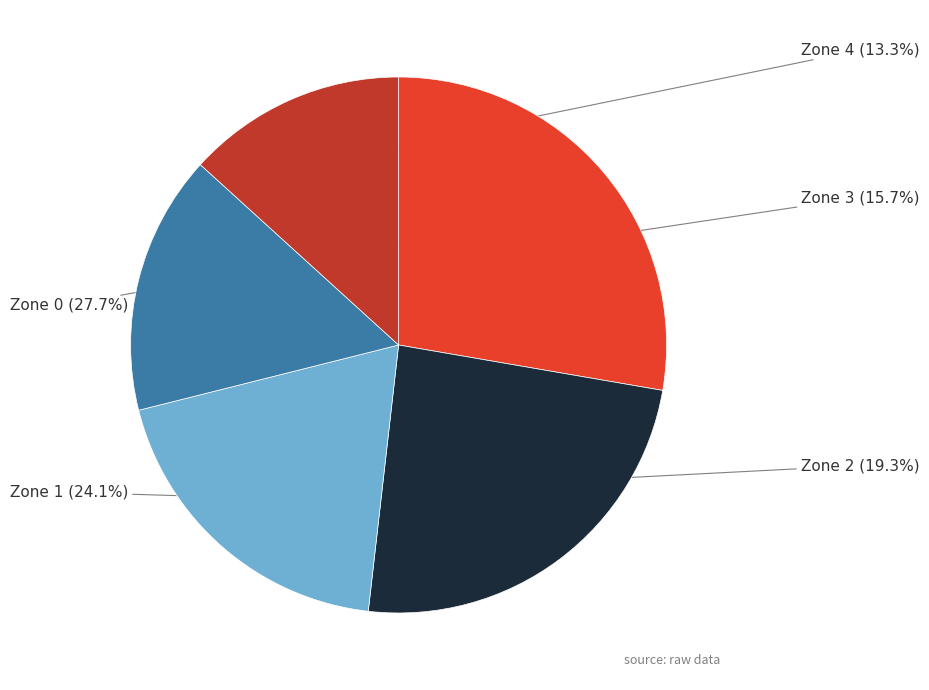

Is there a majority slice in this chart?

No